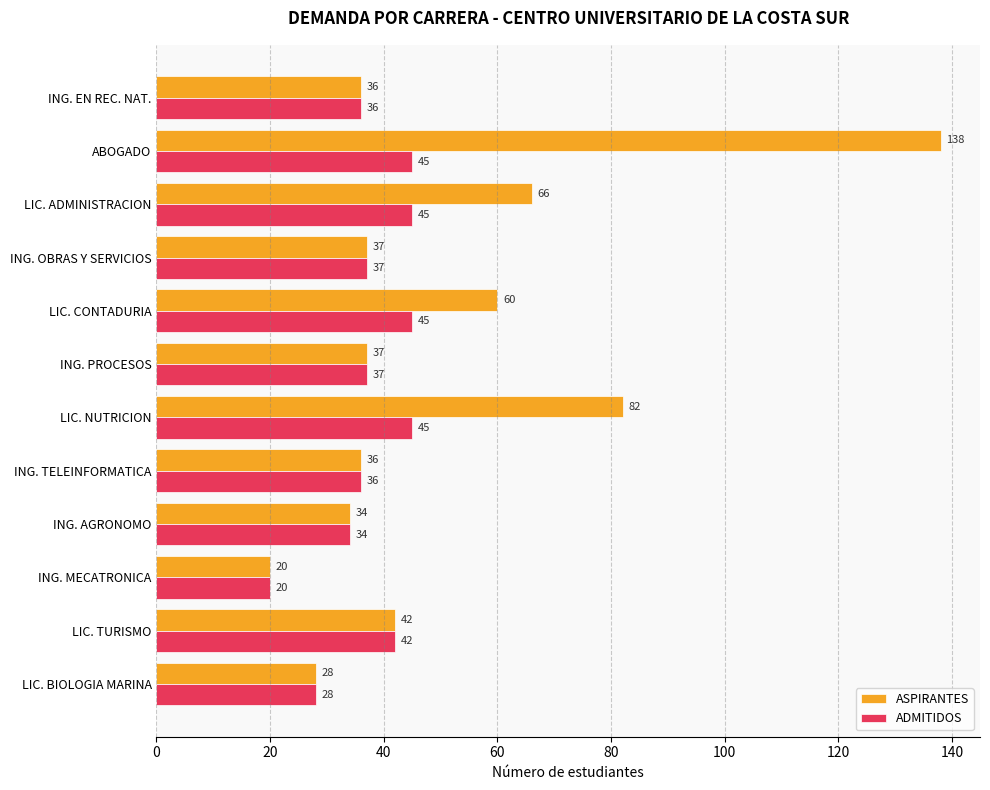

Which series has the largest range (max minus min)?

ASPIRANTES